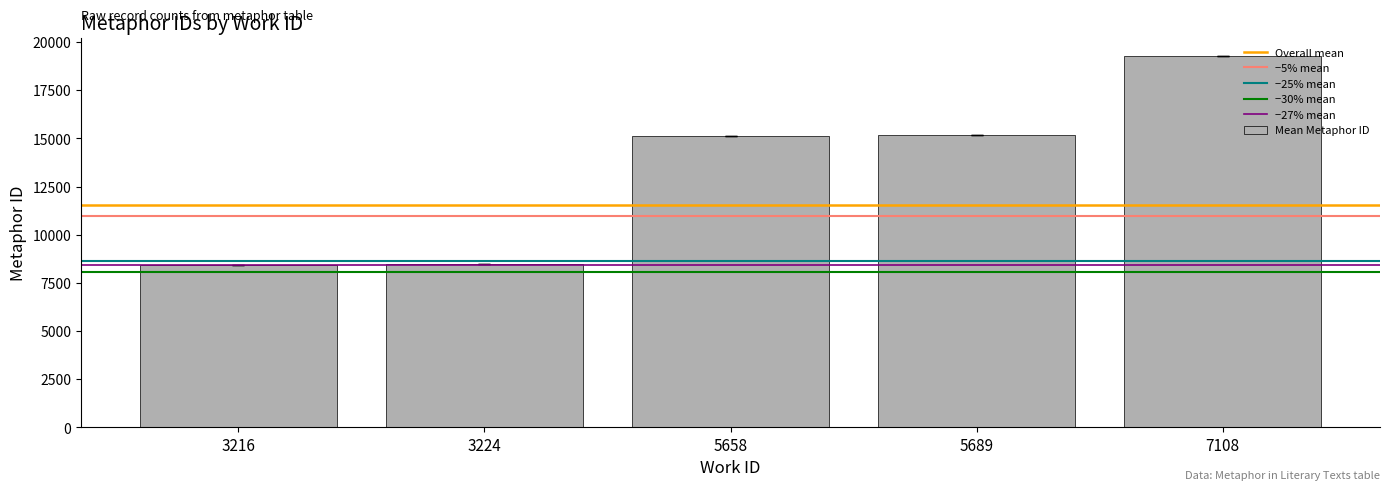

At which label is the value closest to 13853?

5658